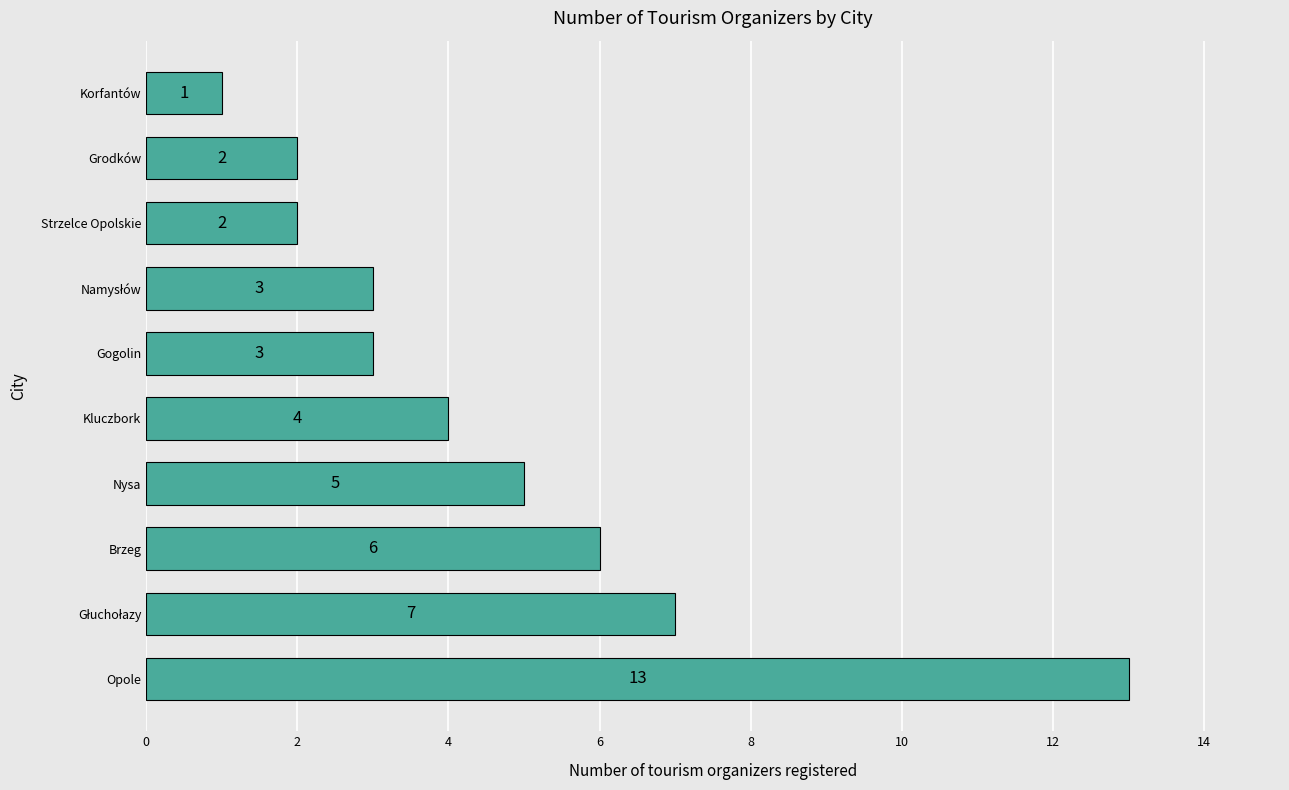

Reading bottom to top, transcribe all the data shown in this chart.

13	7	6	5	4	3	3	2	2	1